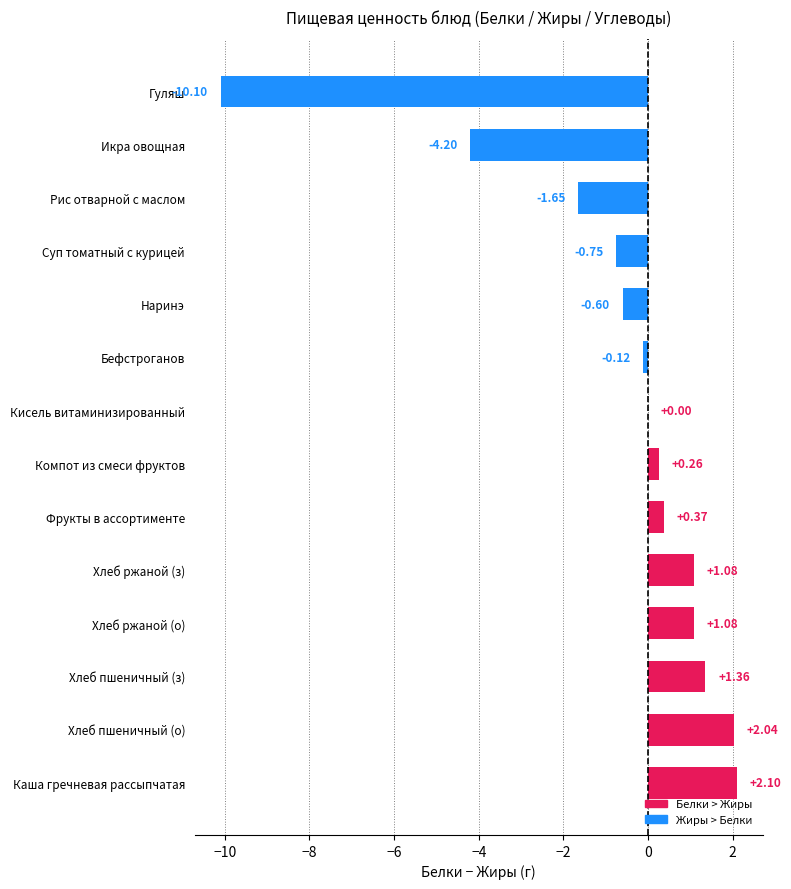

What is the sum of all values?

-9.1